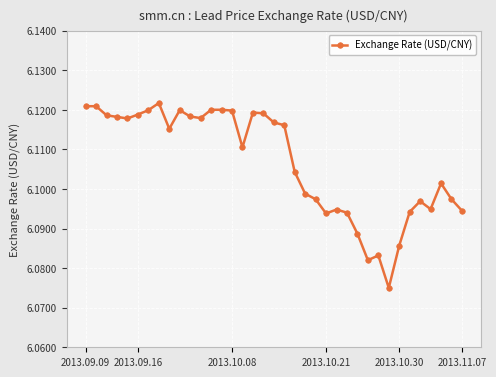

How many lines are shown in the chart?

1